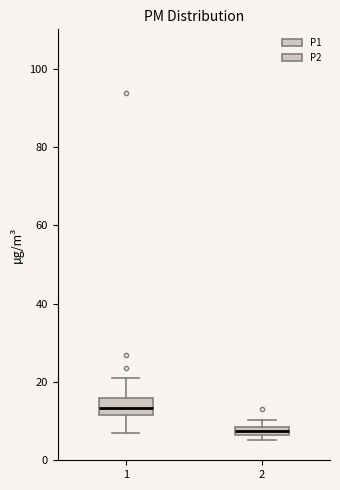

Where is the upper edge of the box at x = 2 on the y-axis? The values are not printed on the chart, so give them approximately, as read against the axis.

8